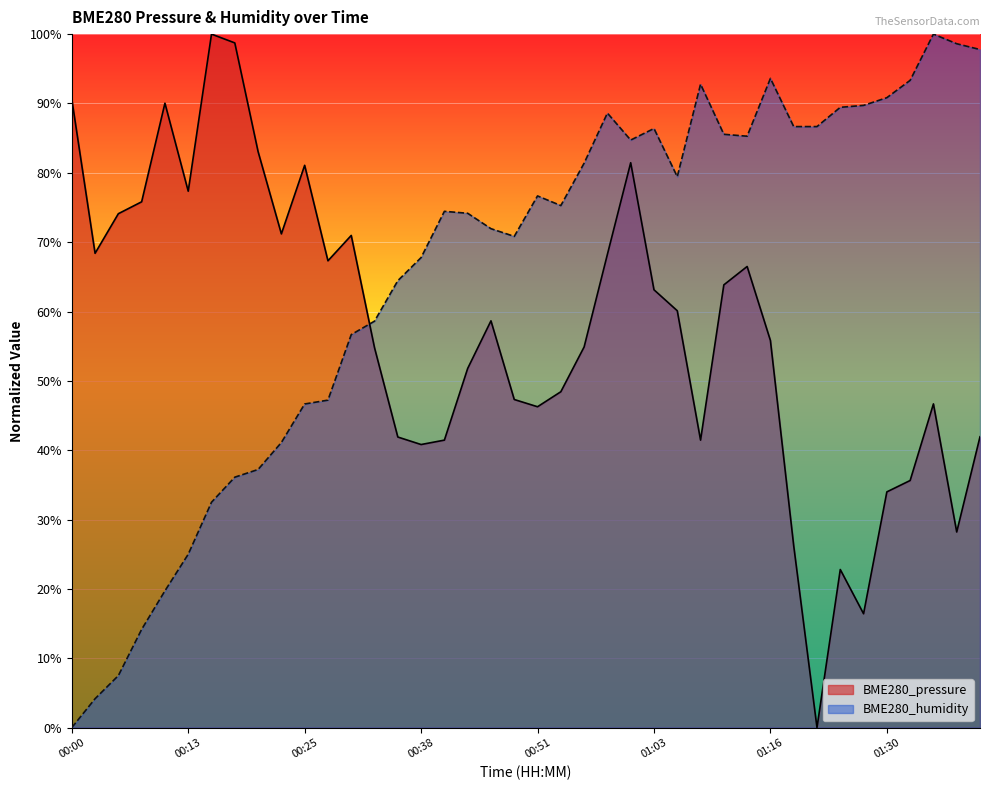

Reading left to right, what are all the values shown in this chart?

BME280_pressure: 00:00=90.6	00:03=68.4	00:05=74.1	00:08=75.8	00:10=90.0	00:13=77.4	00:15=100.0	00:18=98.7	00:20=83.1	00:23=71.2	00:25=81.1	00:28=67.3	00:30=71.0	00:33=54.8	00:35=41.9	00:38=40.8	00:41=41.5	00:43=51.8	00:46=58.7	00:48=47.3	00:51=46.3	00:53=48.4	00:56=54.9	00:58=68.2	01:00=81.5	01:03=63.1	01:05=60.1	01:08=41.5	01:11=63.8	01:13=66.5	01:16=55.8	01:19=26.2	01:21=0.0	01:25=22.8	01:27=16.4	01:30=34.0	01:33=35.6	01:35=46.7	01:38=28.2	01:40=41.9
BME280_humidity: 00:00=0.0	00:03=4.2	00:05=7.5	00:08=14.2	00:10=19.7	00:13=25.0	00:15=32.5	00:18=36.1	00:20=37.2	00:23=41.1	00:25=46.7	00:28=47.2	00:30=56.7	00:33=58.6	00:35=64.4	00:38=67.8	00:41=74.4	00:43=74.2	00:46=71.9	00:48=70.8	00:51=76.7	00:53=75.3	00:56=81.4	00:58=88.6	01:00=84.7	01:03=86.4	01:05=79.4	01:08=92.8	01:11=85.6	01:13=85.3	01:16=93.6	01:19=86.7	01:21=86.7	01:25=89.4	01:27=89.7	01:30=90.8	01:33=93.3	01:35=100.0	01:38=98.6	01:40=97.8